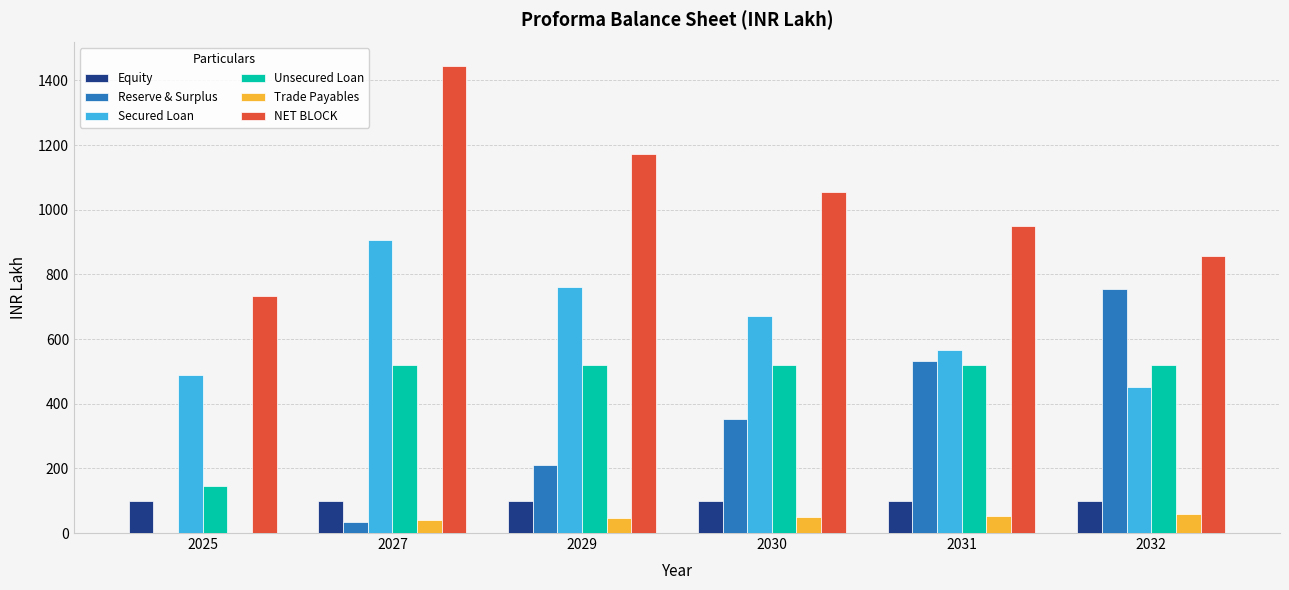

How many data points does each series have?

6